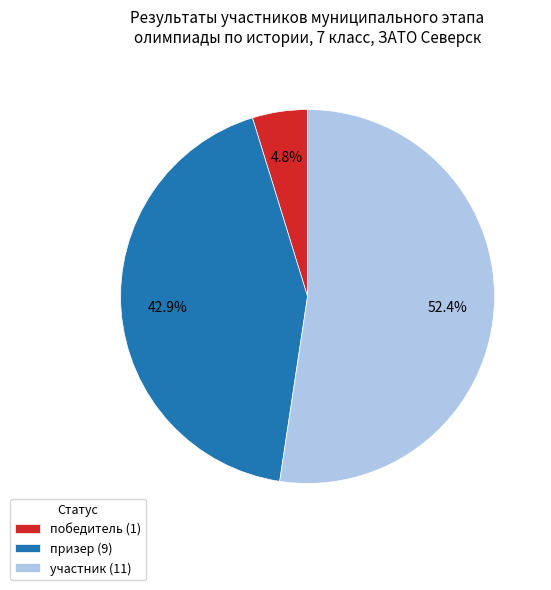

To the nearest percent, what is the combined percentage of победитель and участник?

57%